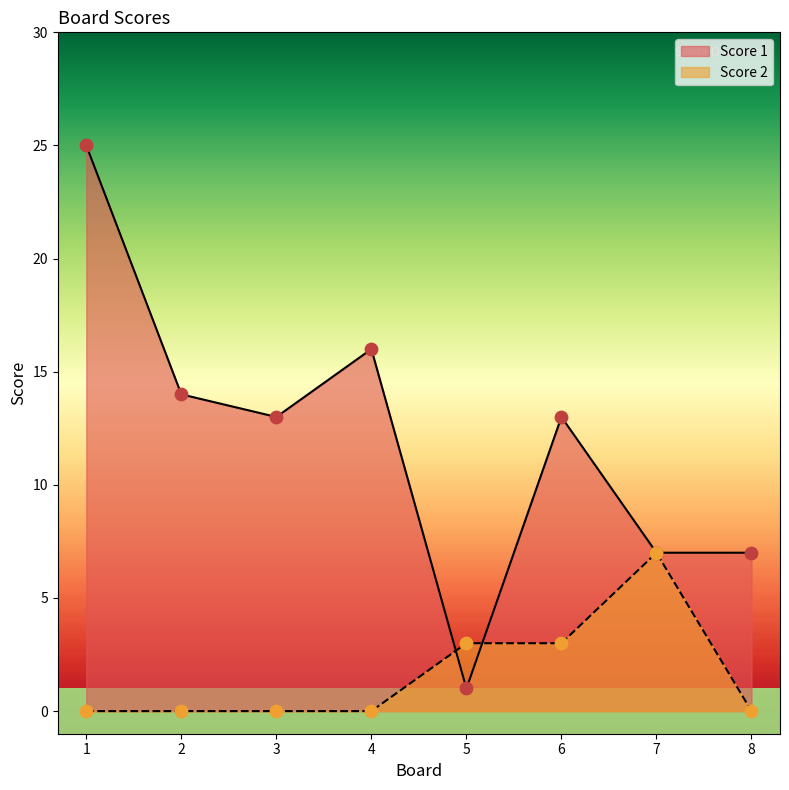

Which series reaches the minimum Y coordinate?

Score 2